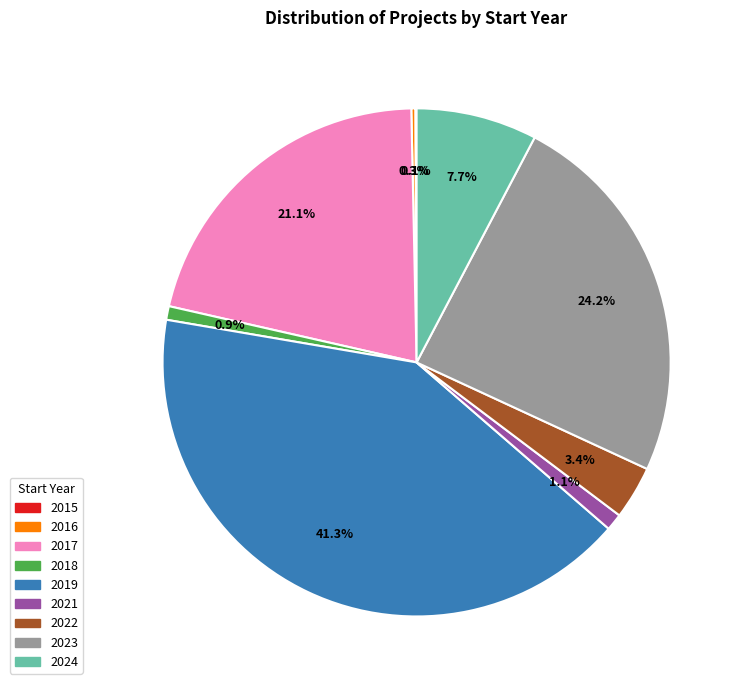

Which category has the biggest portion of the pie?

2019